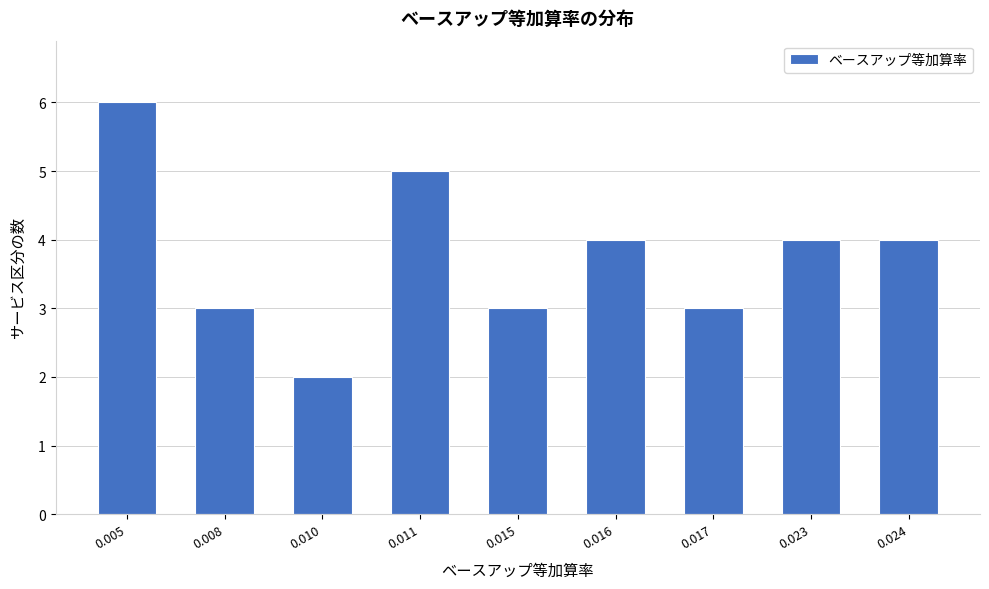

Reading left to right, transcribe all the data shown in this chart.

0.005=6	0.008=3	0.010=2	0.011=5	0.015=3	0.016=4	0.017=3	0.023=4	0.024=4